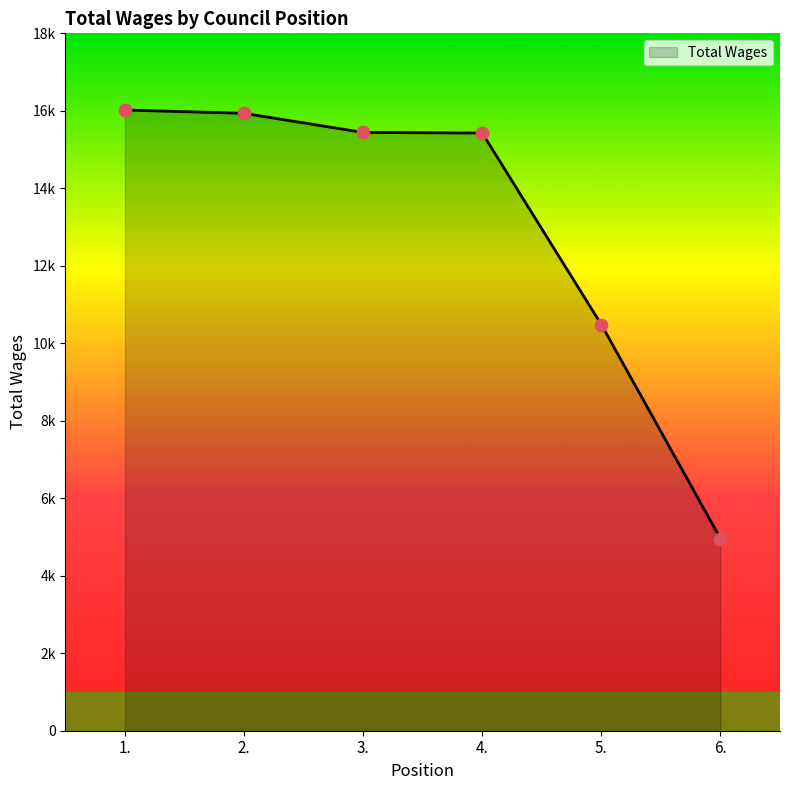

Between 5. and 3., which is larger?

3.